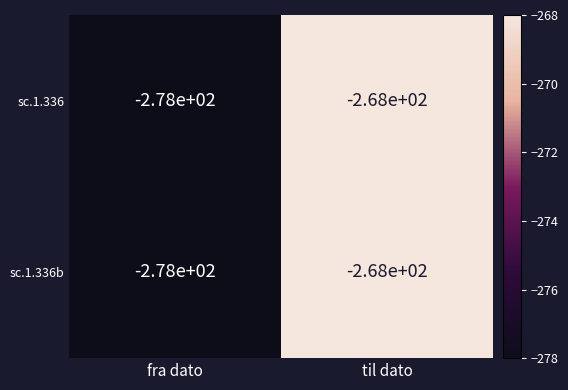

What is the average value of the sc.1.336 series?

-273